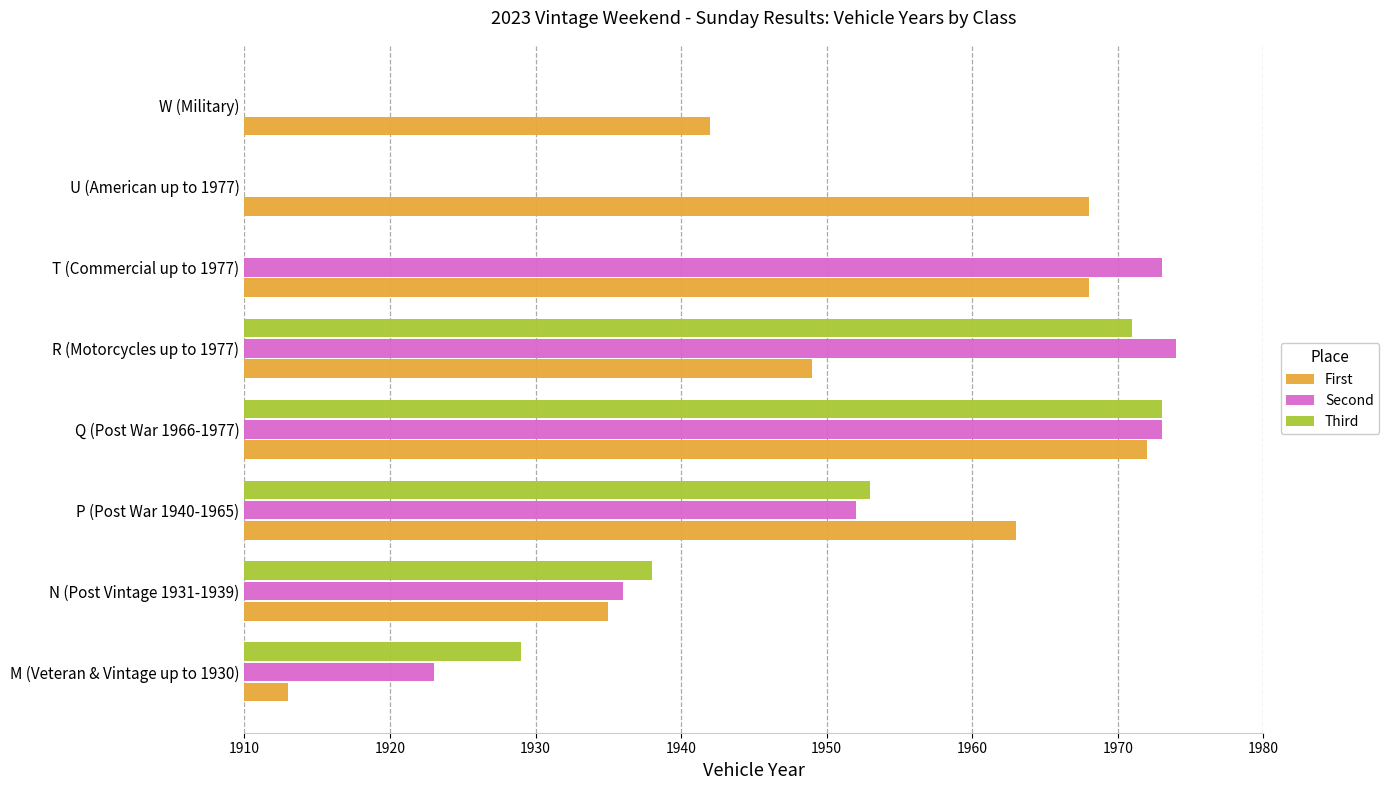

Which series has the largest total across all categories?

First